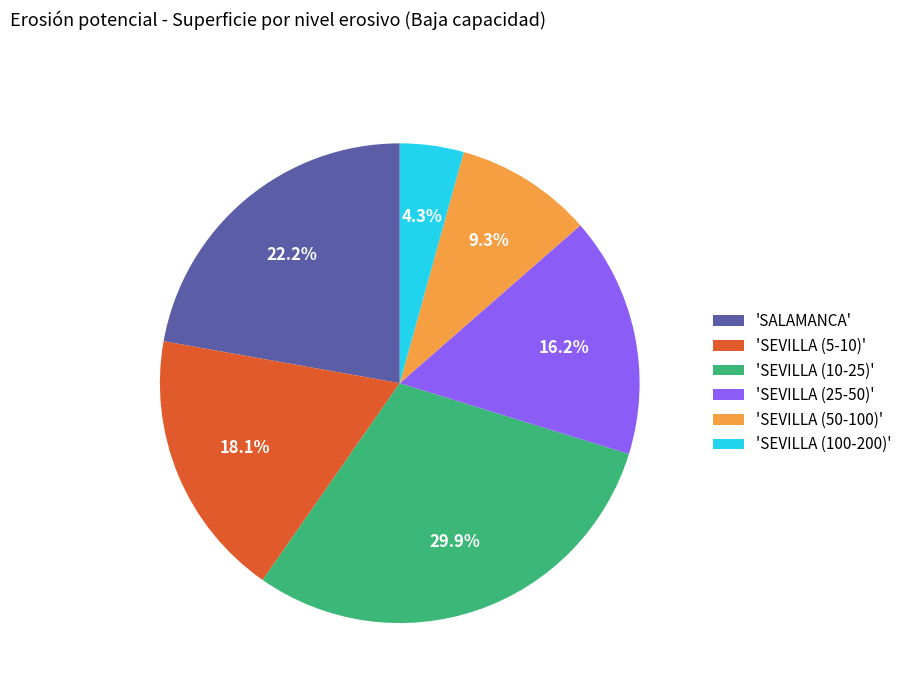

Which slice is the smallest?

'SEVILLA (100-200)'